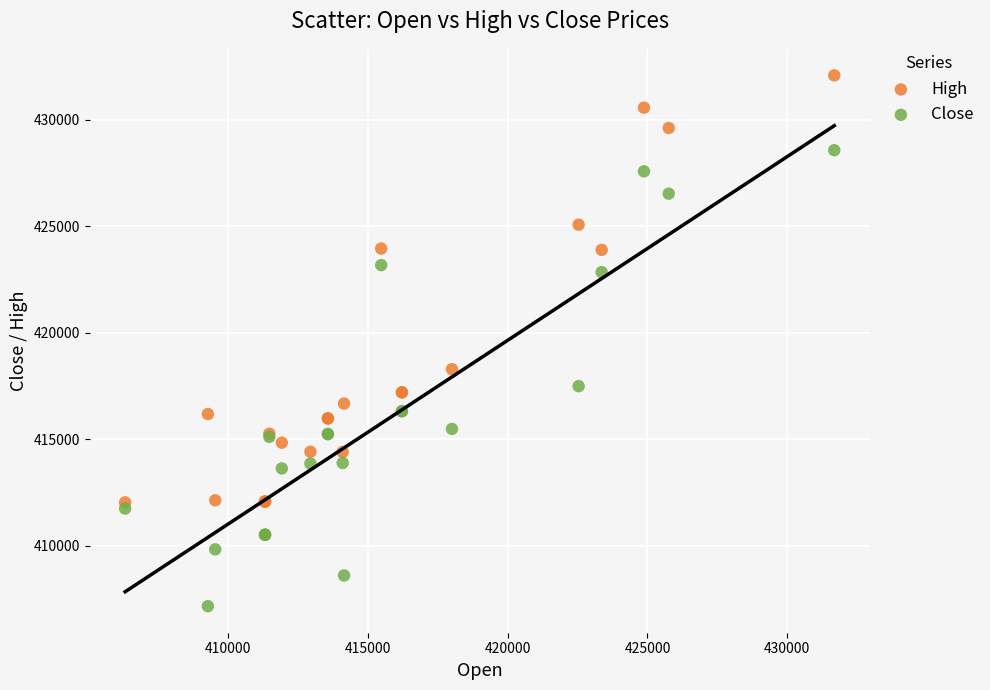

Which series contains the lowest Y value?

Close